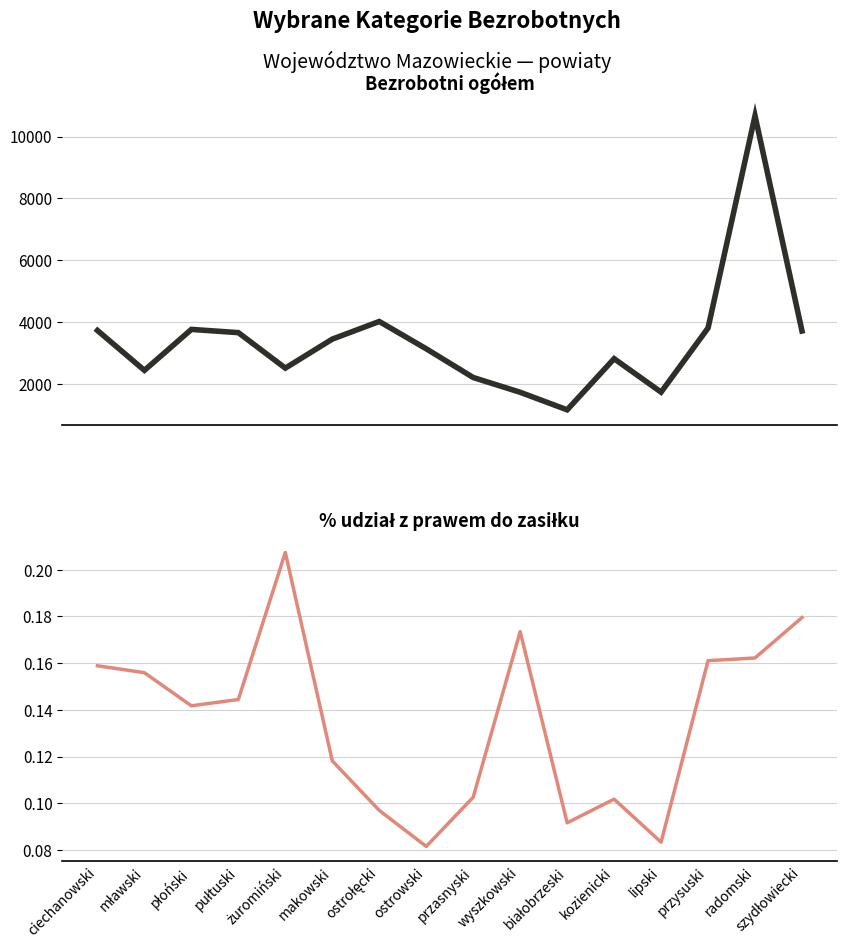

Is it true that Bezrobotni ogółem equals 2439.5 at lipski?

False